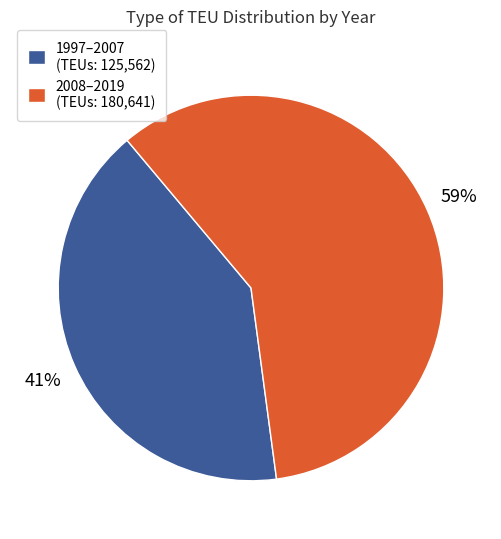

Is the sum of 2008–2019 (TEUs: 180,641) and 1997–2007 (TEUs: 125,562) greater than half?

Yes